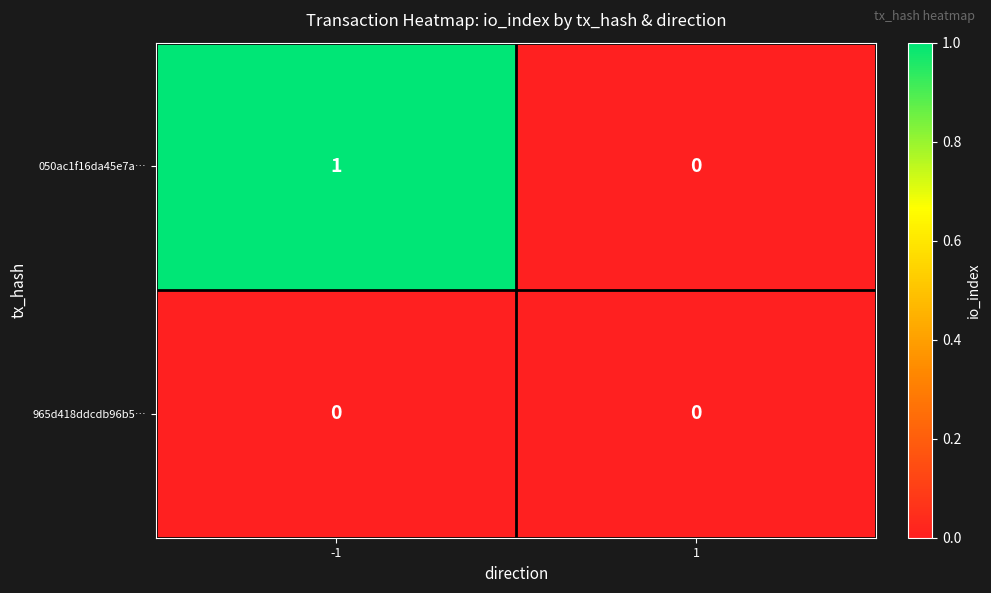

At which category is the sum across all series the highest?

-1